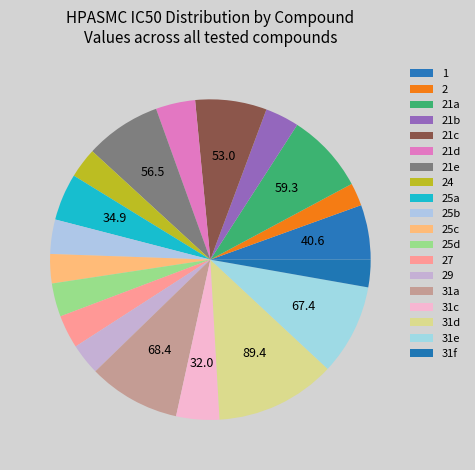

Does 31d represent more than half of the total?

No